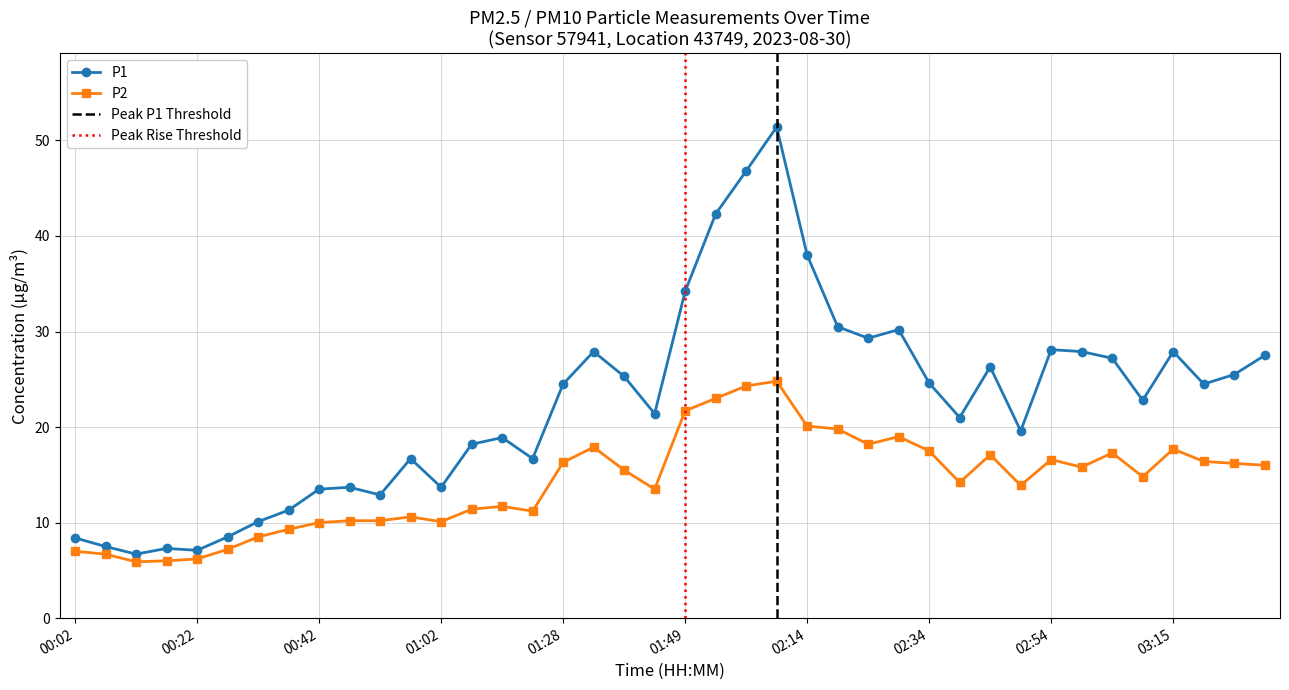

What is the difference between the highest and lowest values at 01:54?

19.3